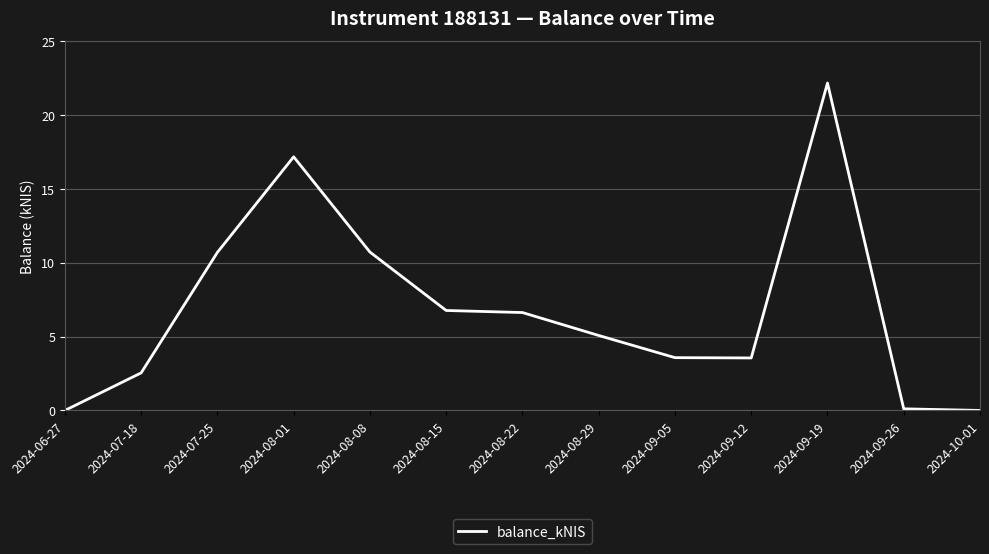

True or false: the data shows 3.6 at 2024-09-05.

True